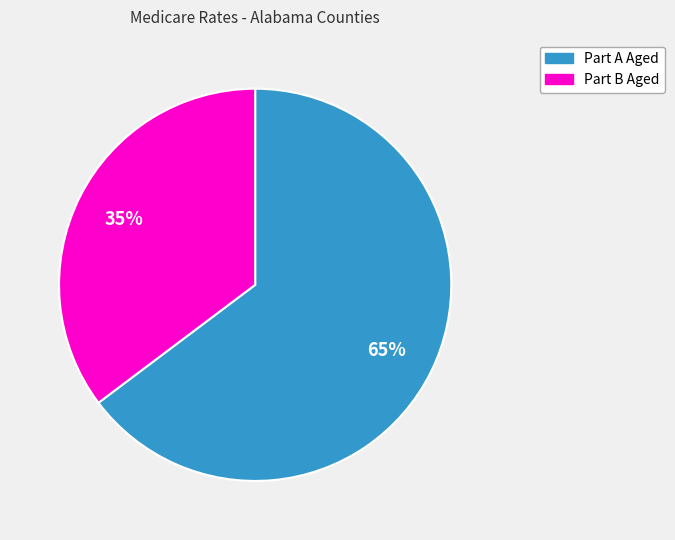

Which category accounts for the majority?

Part A Aged